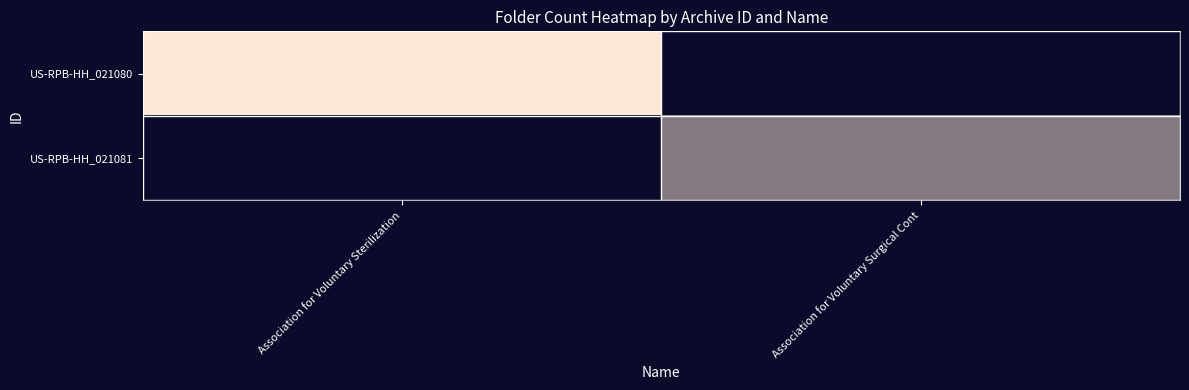

At how many categories does at least one series exceed 8?

1